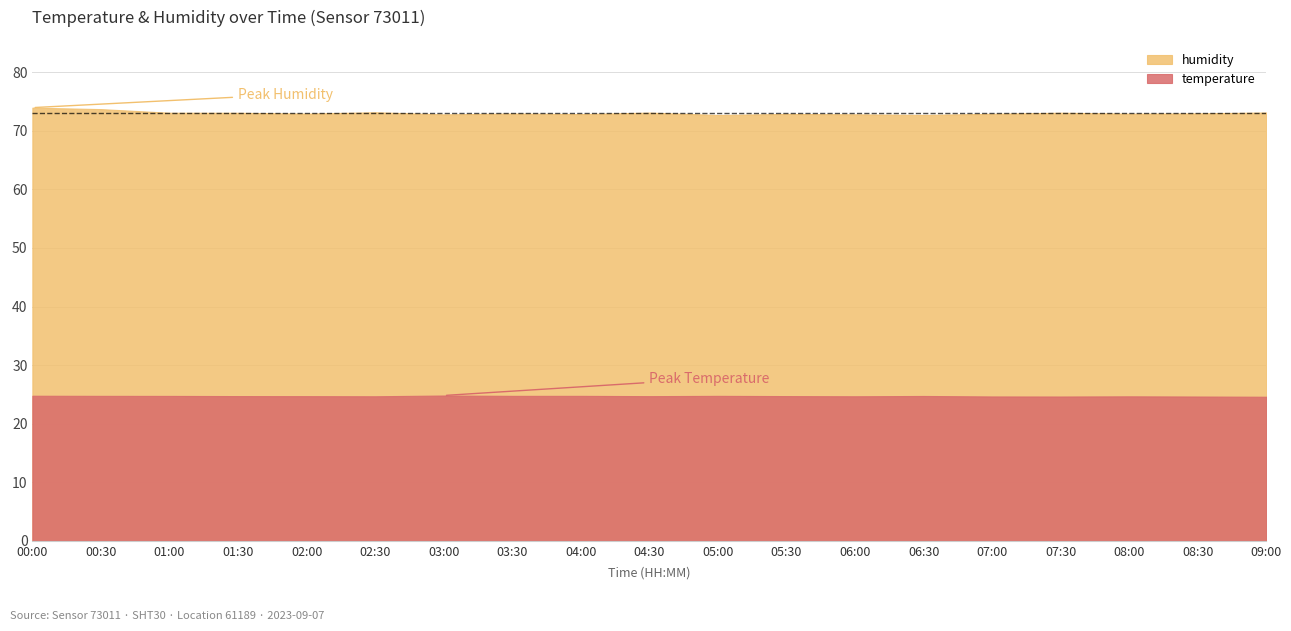

What is the label of the 1st point from the right?

09:00